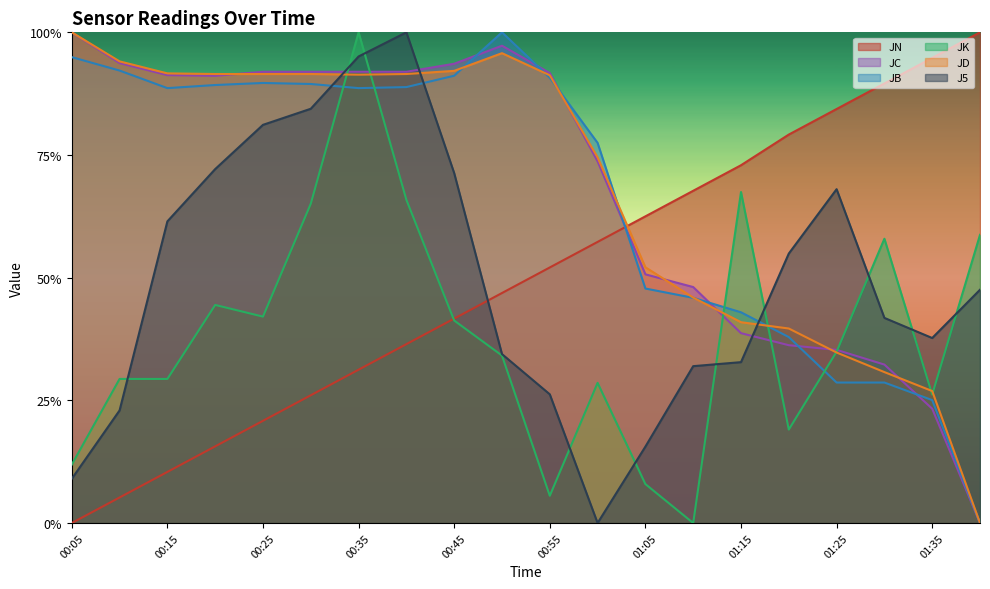

What are all the series names shown in the legend?

JN, JC, JB, JK, JD, J5